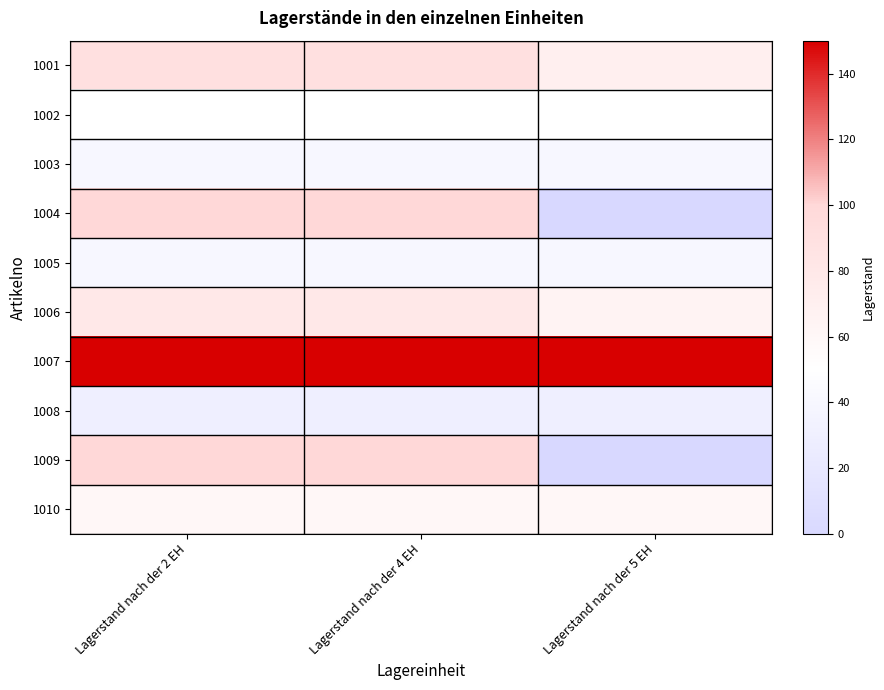

Reading left to right, what are all the values shown in this chart?

1001: Lagerstand nach der 2 EH=90	Lagerstand nach der 4 EH=90	Lagerstand nach der 5 EH=70
1002: Lagerstand nach der 2 EH=50	Lagerstand nach der 4 EH=50	Lagerstand nach der 5 EH=50
1003: Lagerstand nach der 2 EH=40	Lagerstand nach der 4 EH=40	Lagerstand nach der 5 EH=40
1004: Lagerstand nach der 2 EH=100	Lagerstand nach der 4 EH=100	Lagerstand nach der 5 EH=0
1005: Lagerstand nach der 2 EH=40	Lagerstand nach der 4 EH=40	Lagerstand nach der 5 EH=40
1006: Lagerstand nach der 2 EH=80	Lagerstand nach der 4 EH=80	Lagerstand nach der 5 EH=65
1007: Lagerstand nach der 2 EH=150	Lagerstand nach der 4 EH=150	Lagerstand nach der 5 EH=150
1008: Lagerstand nach der 2 EH=30	Lagerstand nach der 4 EH=30	Lagerstand nach der 5 EH=30
1009: Lagerstand nach der 2 EH=100	Lagerstand nach der 4 EH=100	Lagerstand nach der 5 EH=0
1010: Lagerstand nach der 2 EH=60	Lagerstand nach der 4 EH=60	Lagerstand nach der 5 EH=60